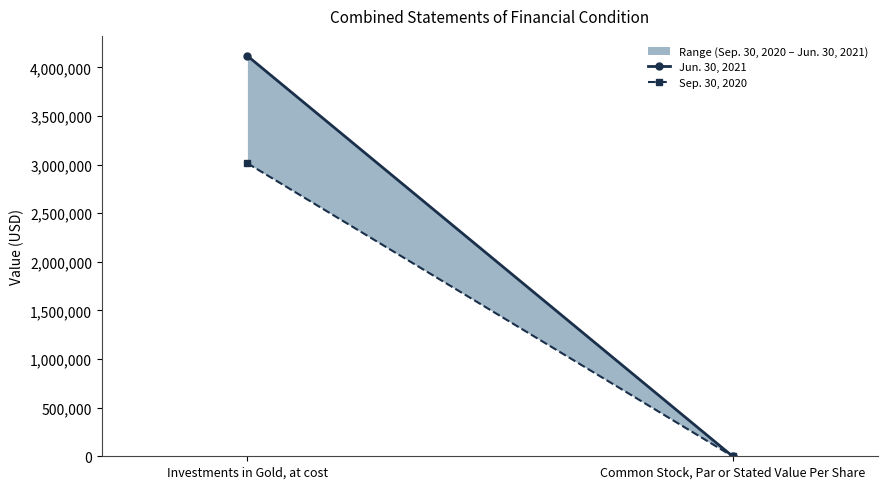

What is the difference between the maximum and minimum values in the Sep. 30, 2020 series?

3014561